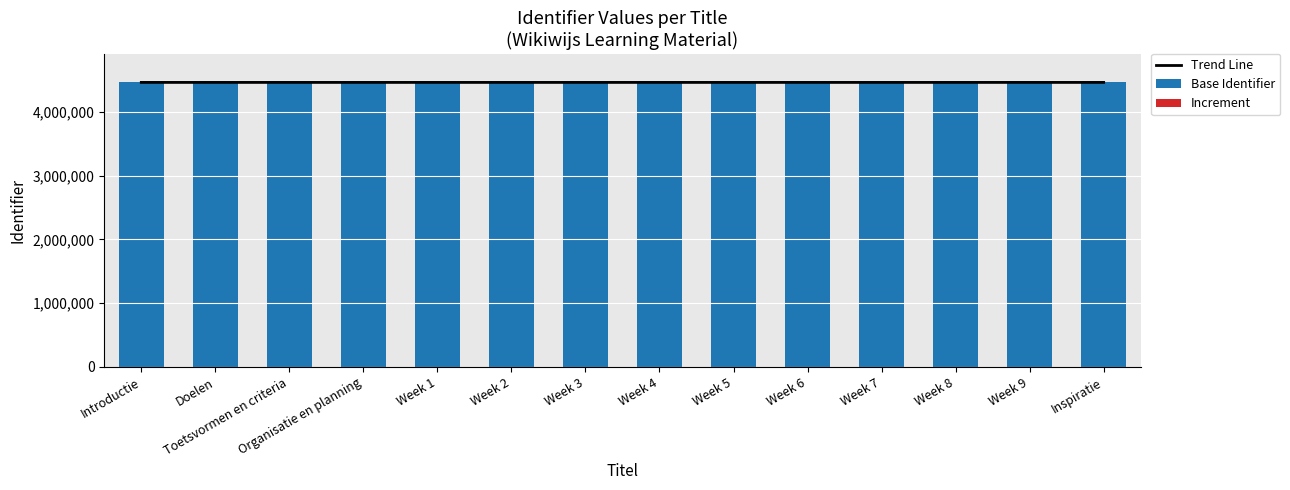

List the series in order of their peak value, lowest first.

Increment, Base Identifier, Trend Line